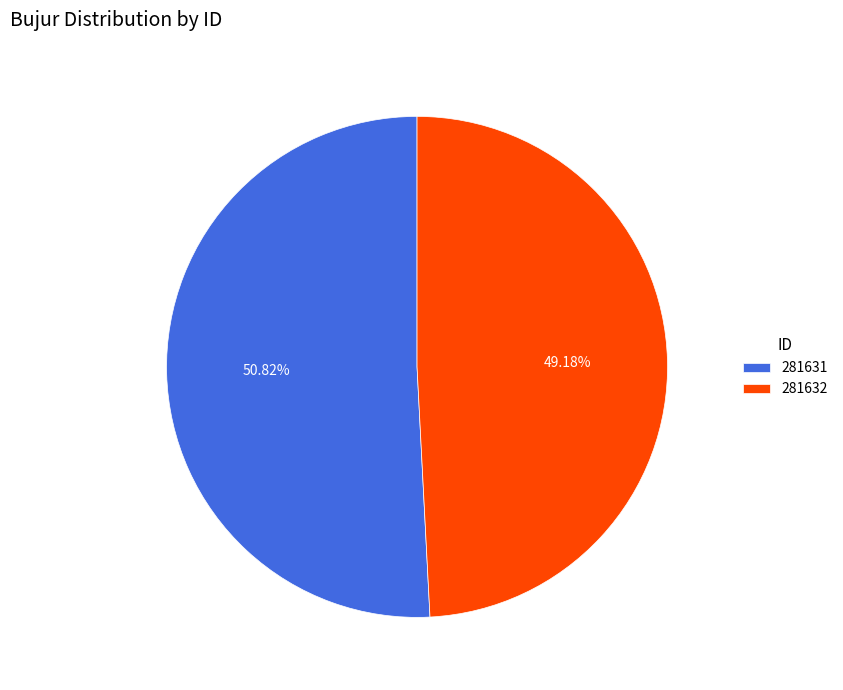

To the nearest percent, what is the combined percentage of 281631 and 281632?

100%